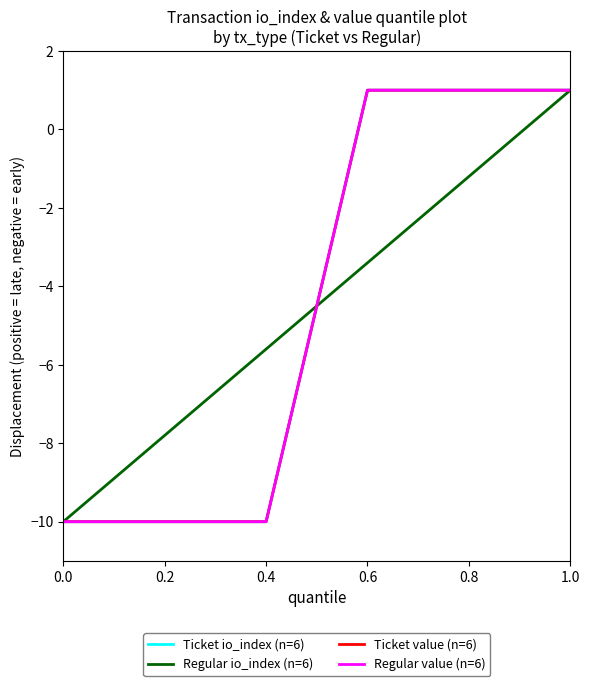

Does the chart display data point markers on the line(s)?

No